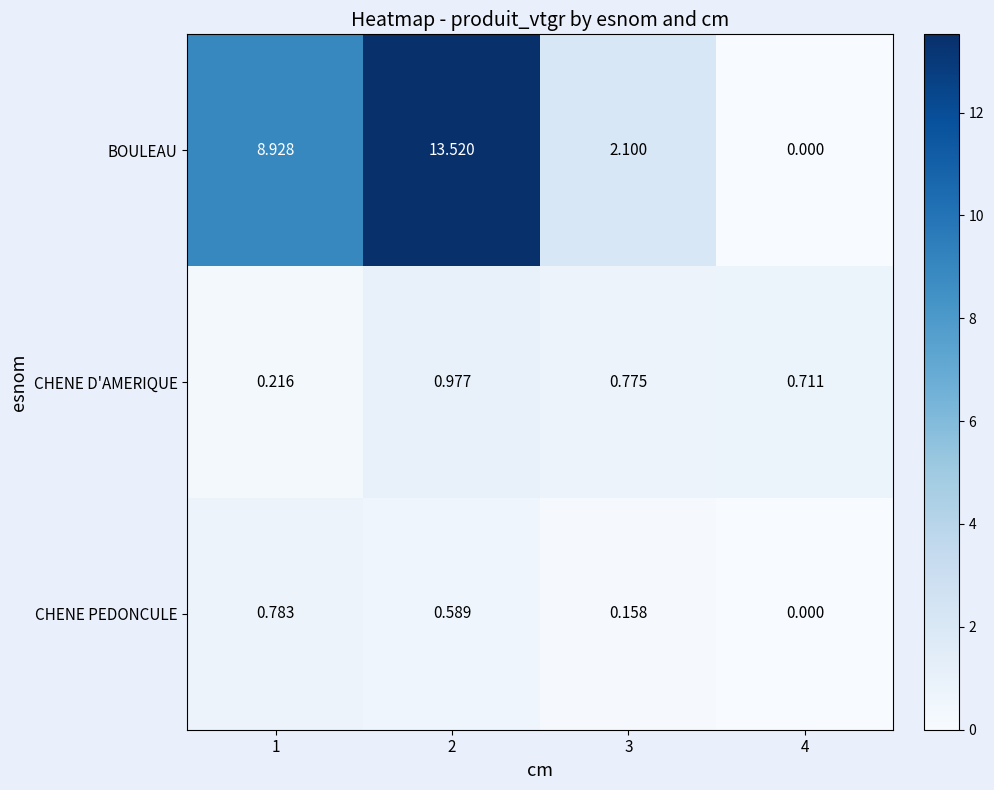

Which series changed the most between 2 and 3?

BOULEAU